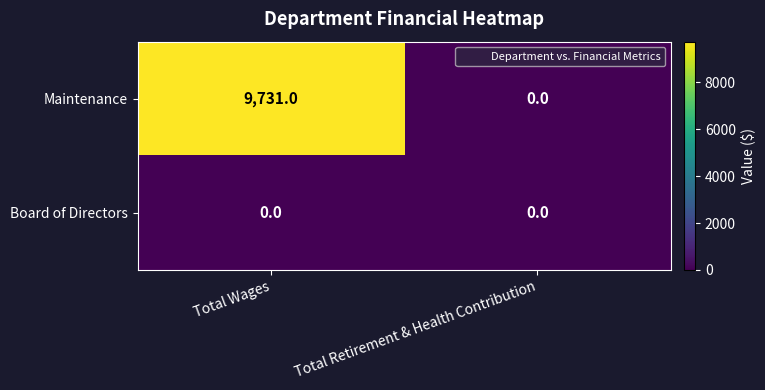

Reading left to right, what are all the values shown in this chart?

Maintenance: 9731	0
Board of Directors: 0	0